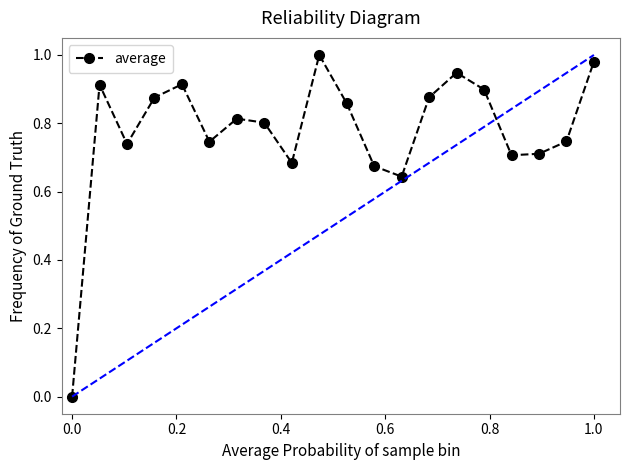

What is the difference between the second highest and second lowest values?

0.3